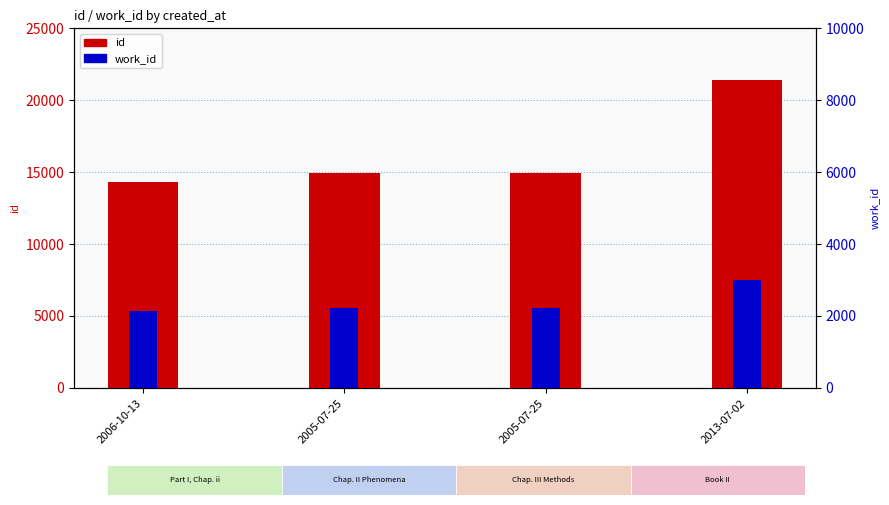

List the series in order of their overall mean, highest first.

id, work_id